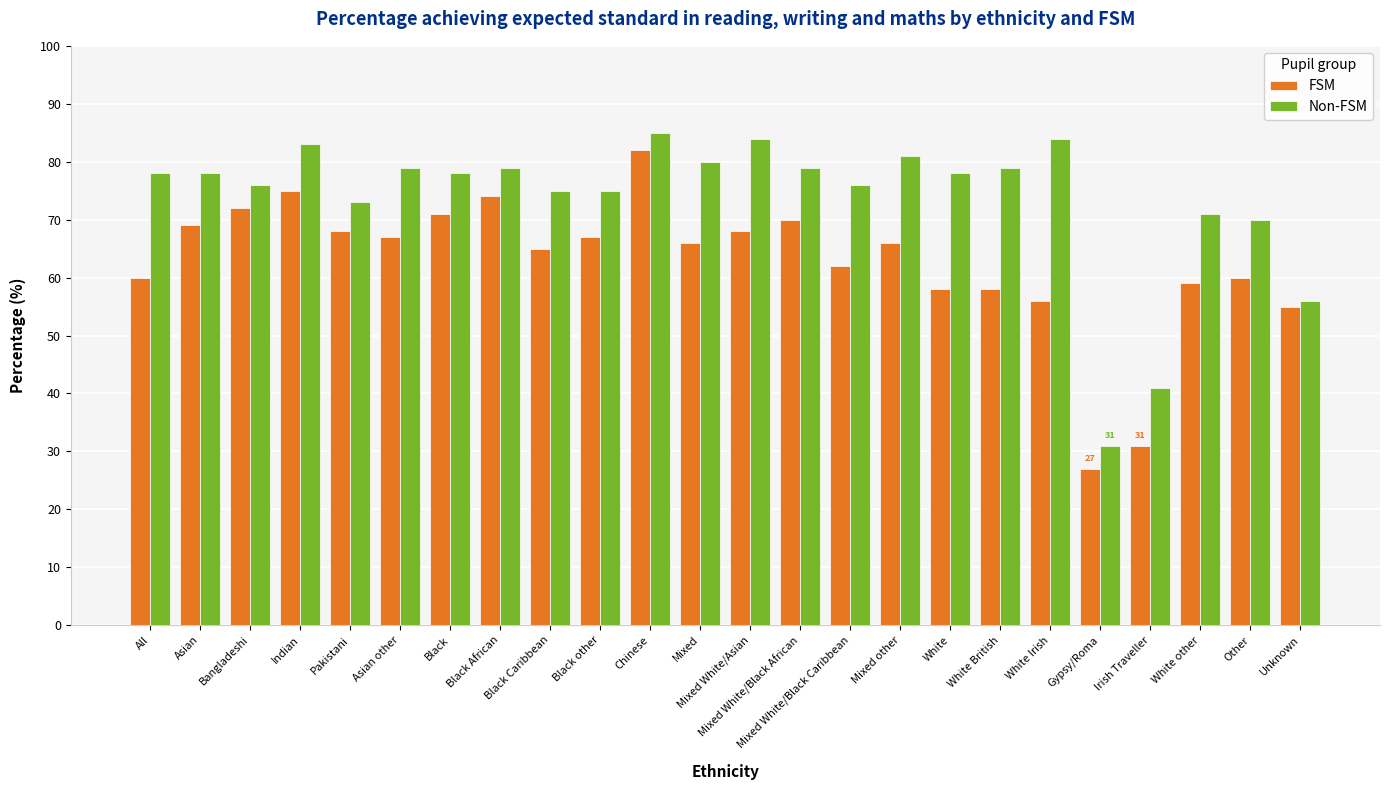

What are all the series names shown in the legend?

FSM, Non-FSM